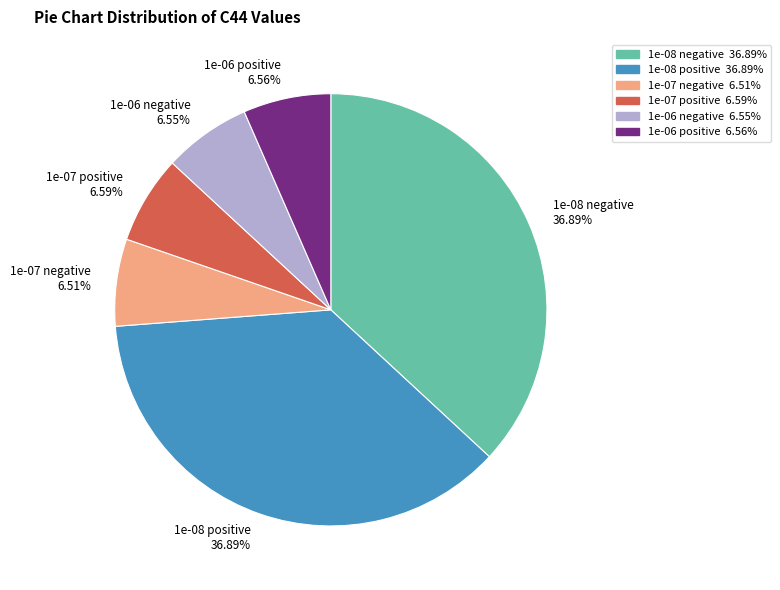

Is it true that 1e-08 positive is 37% of the pie?

True